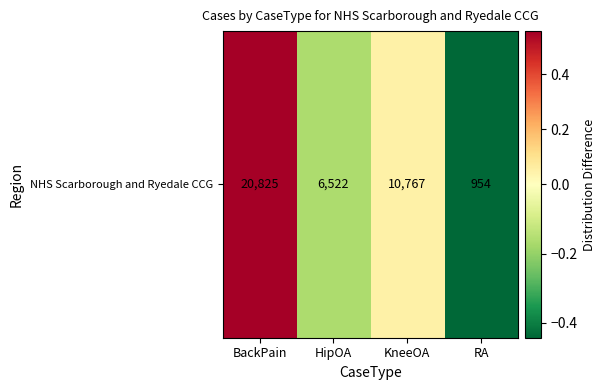

Is it true that the value at HipOA is -0.1?

False